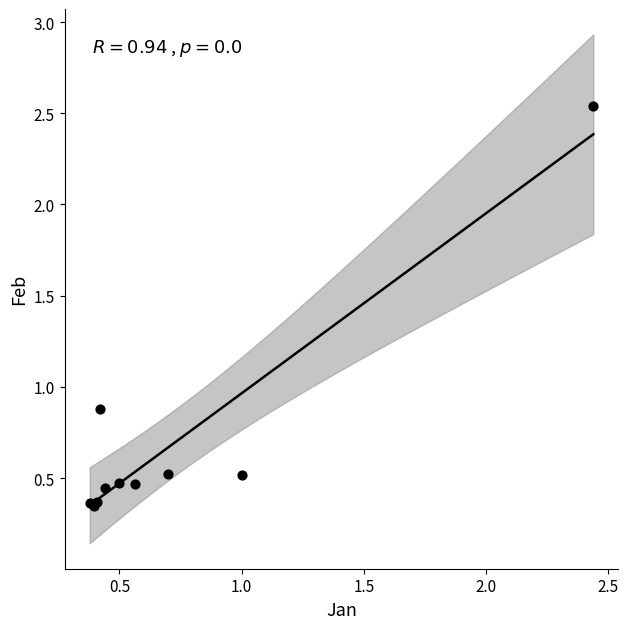

What Y value in the scatter plot is closest to 1?

0.9